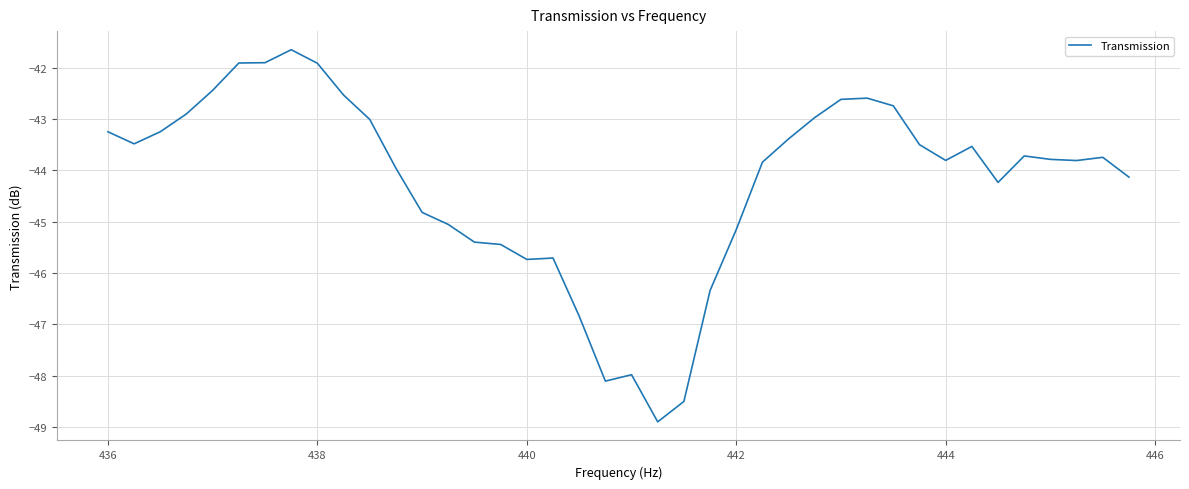

What is the greatest value displayed?

-41.6